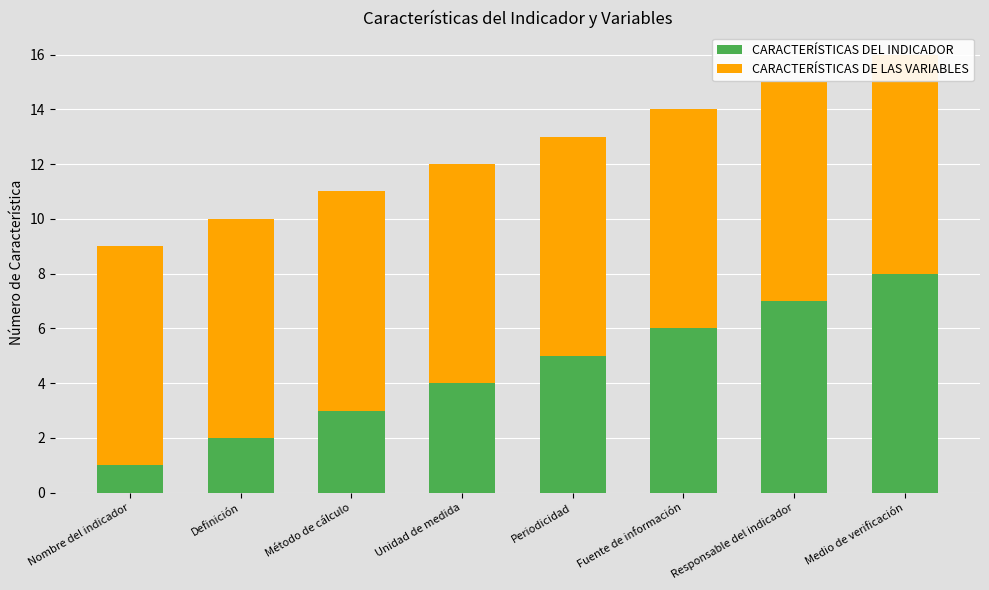

The value of CARACTERÍSTICAS DEL INDICADOR at Método de cálculo is 3. True or false?

True